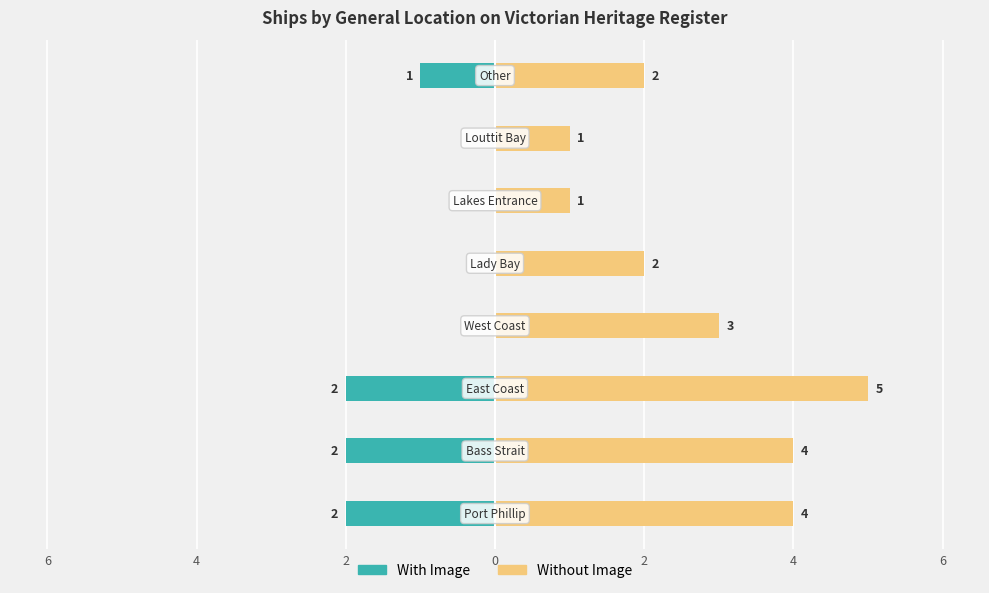

Count the Without Image values in the range 2 to 4.

5